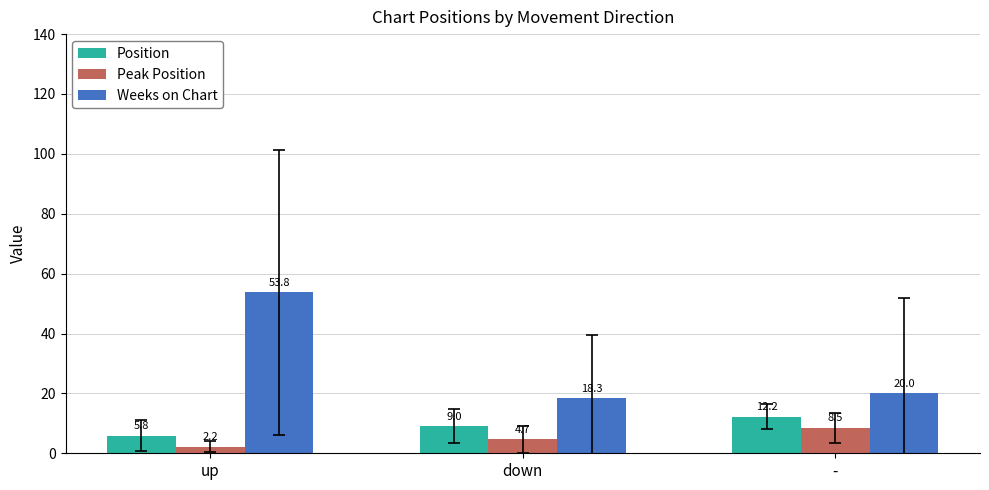

The Position series shows 20.0 at -. True or false?

False